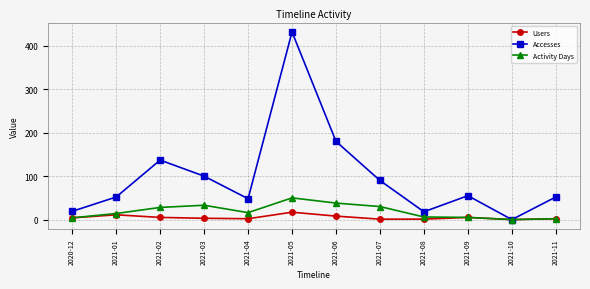

How many series are shown in this chart?

3